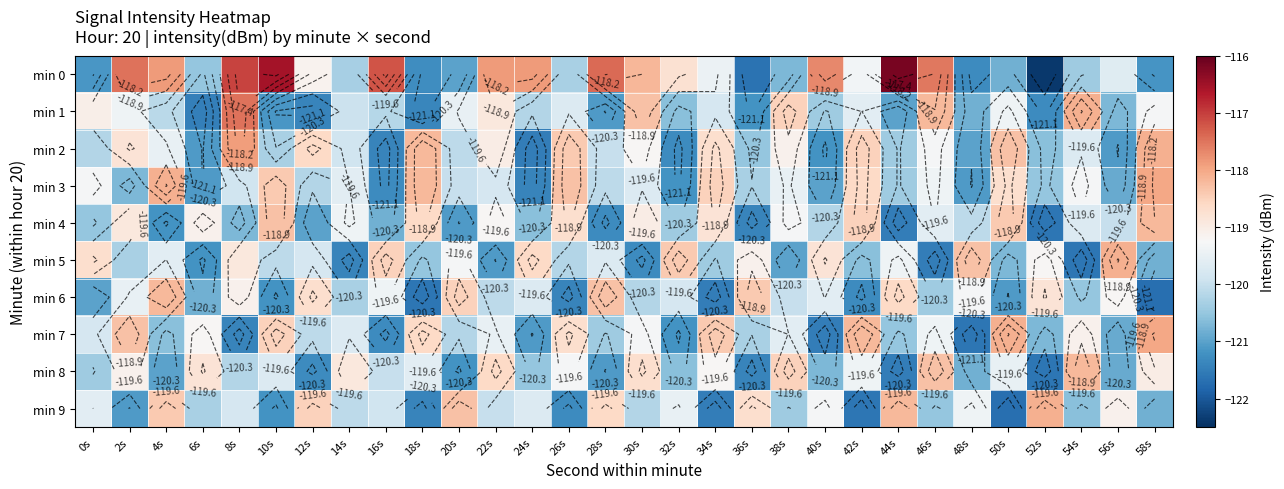

Is the value of min 7 at 54s greater than the value of min 3 at 34s?

No